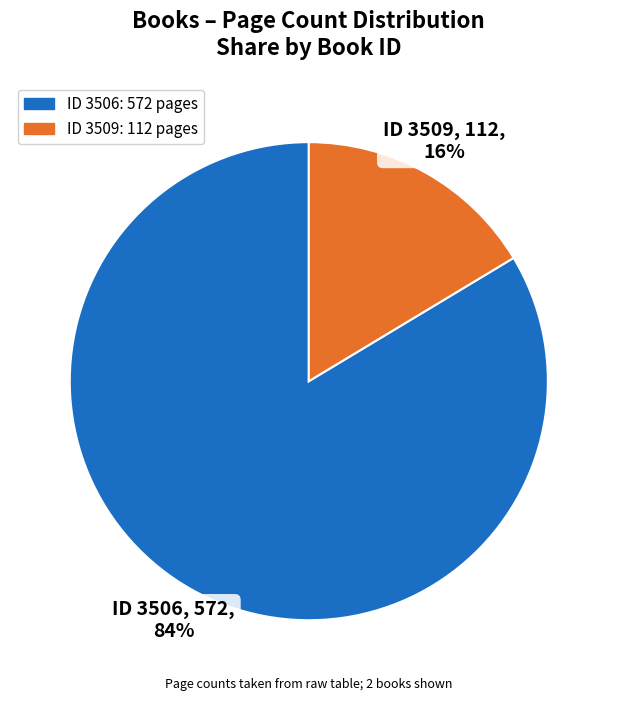

Count the number of slices in the pie.

2